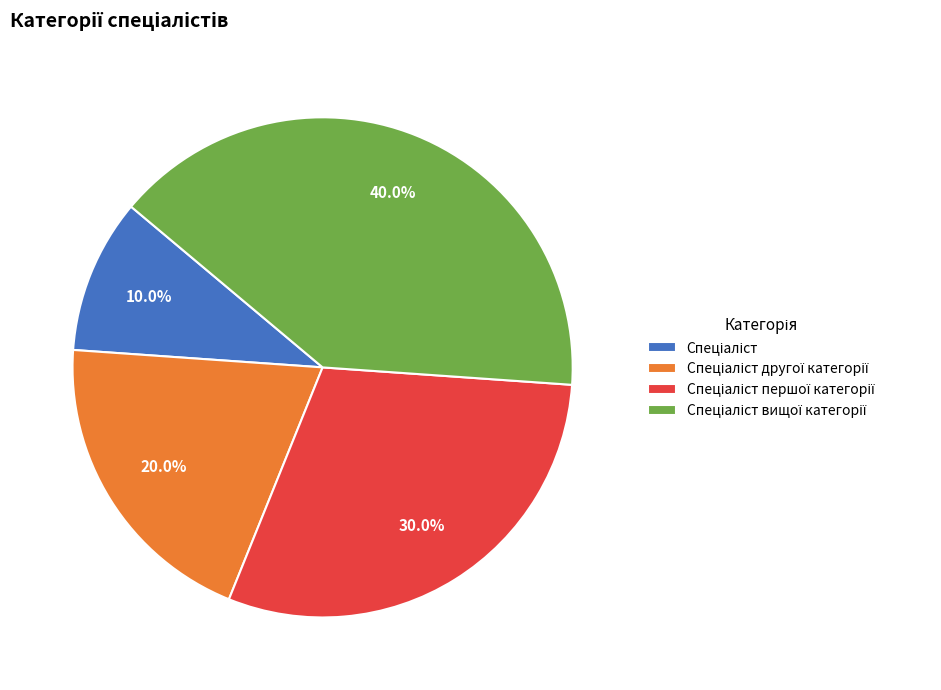

Does any single category account for the majority?

No